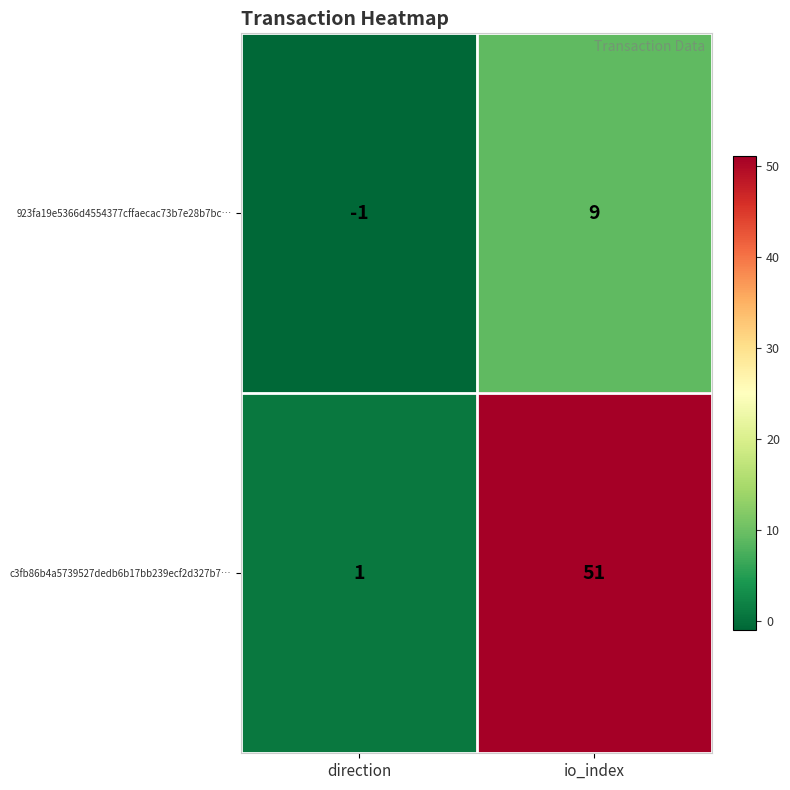

List the series in order of their peak value, lowest first.

923fa19e5366d4554377cffaecac73b7e28b7bc…, c3fb86b4a5739527dedb6b17bb239ecf2d327b7…